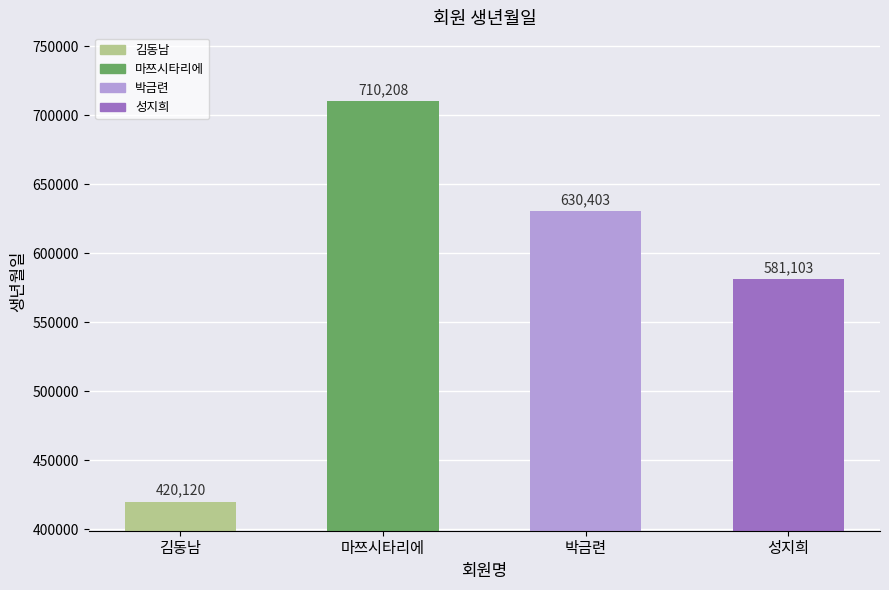

Is it true that the value at 김동남 is 420120?

True